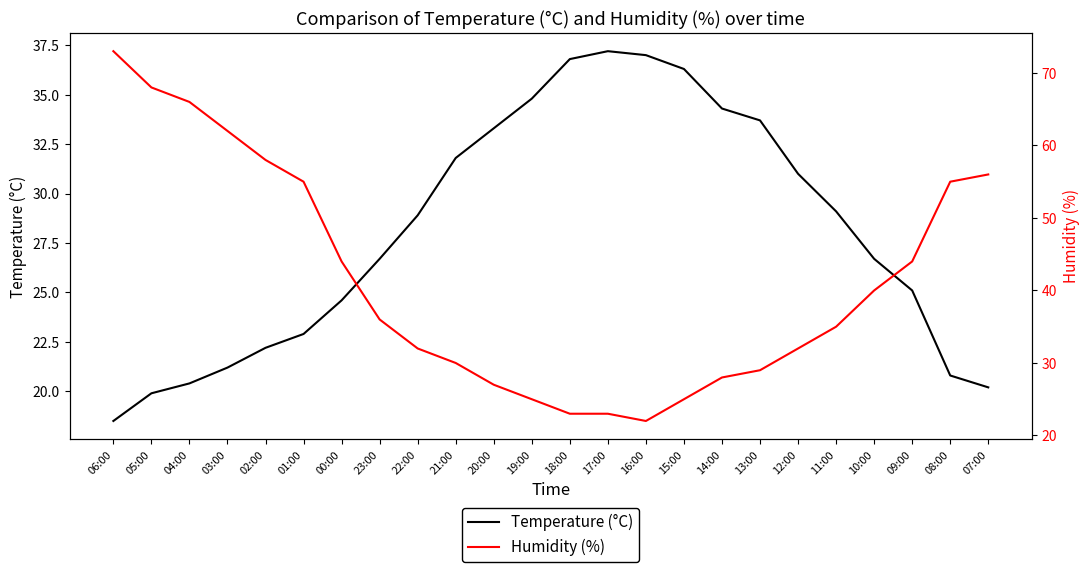

The value of Humidity (%) at 15:00 is 32.7. True or false?

False